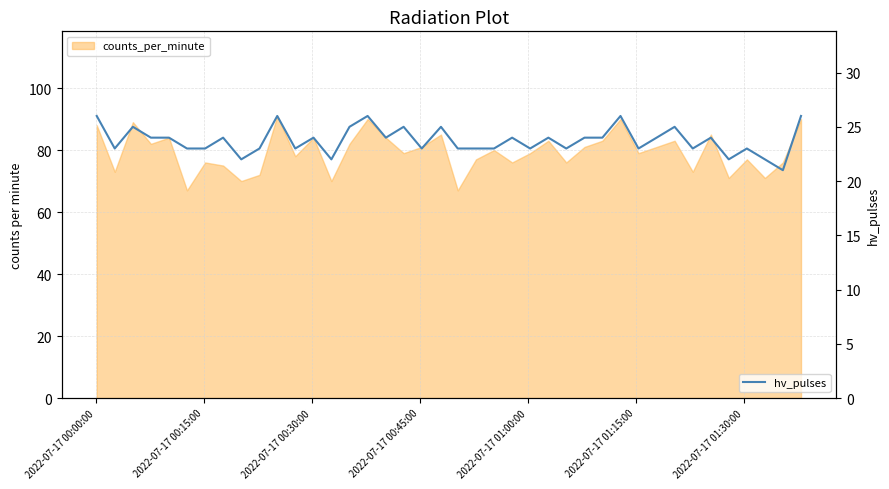

Reading right to left, extract all data points from this chart.

26	21	22	23	22	24	23	25	24	23	26	24	24	23	24	23	24	23	23	23	25	23	25	24	26	25	22	24	23	26	23	22	24	23	23	24	24	25	23	26